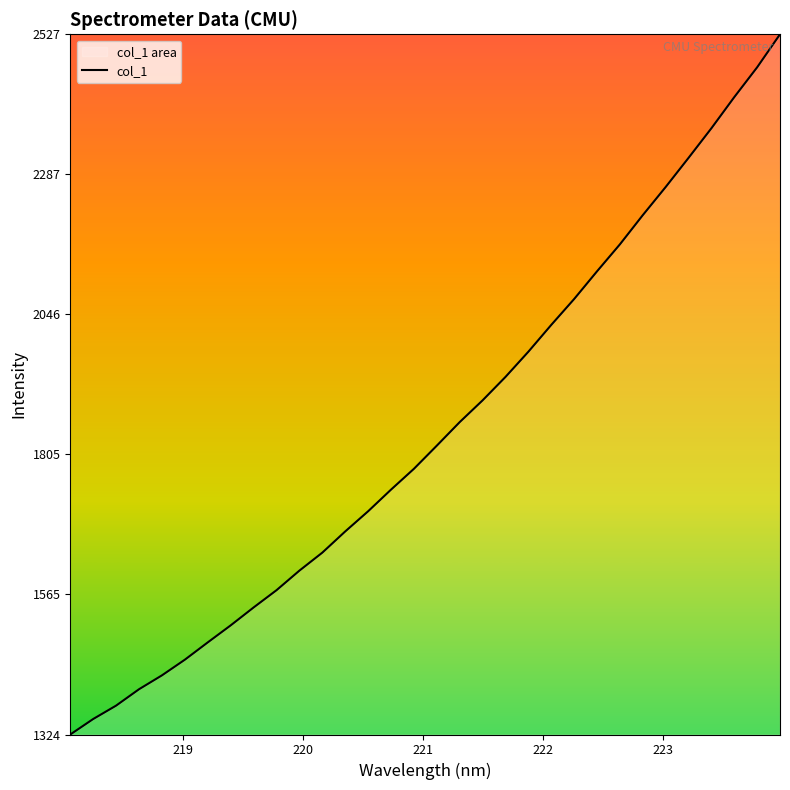

What is the difference between the maximum and minimum values?

1203.2